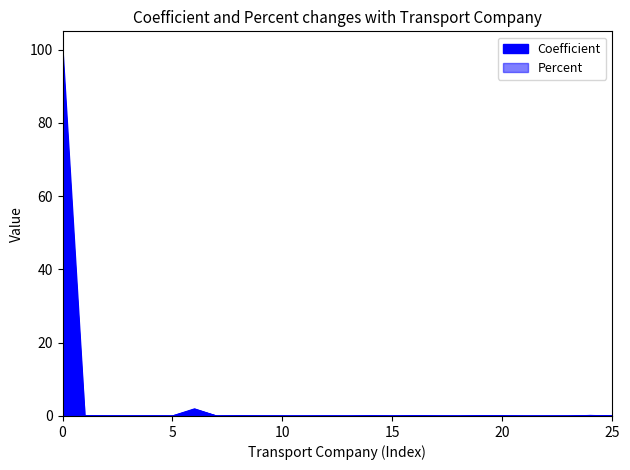

Reading left to right, extract all data points from this chart.

Coefficient: 100.0	0.1	0.0	0.0	0.0	0.0	1.9	0.0	0.0	0.0	0.0	0.0	0.0	0.0	0.0	0.0	0.1	0.0	0.0	0.1	0.0	0.0	0.0	0.0	0.1	0.0
Percent: 90.7	0.1	0.0	0.0	0.0	0.0	1.8	0.0	0.0	0.0	0.0	0.0	0.0	0.0	0.0	0.0	0.1	0.0	0.0	0.1	0.0	0.0	0.0	0.0	0.1	0.0